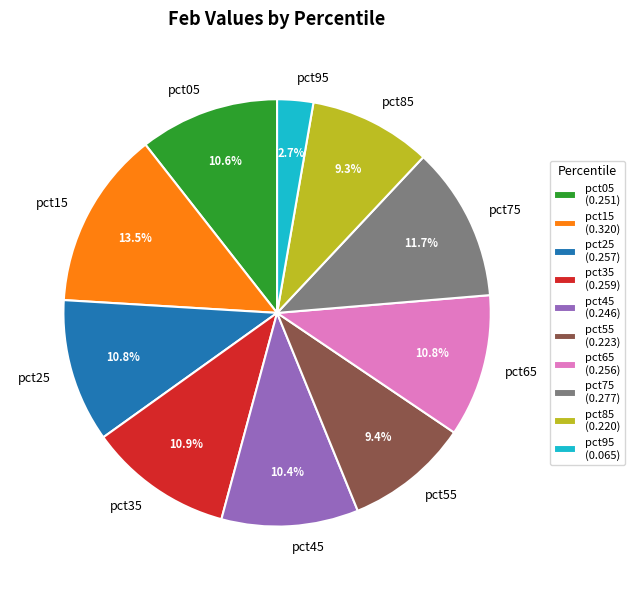

To the nearest percent, what percentage of the pie is pct65?

11%